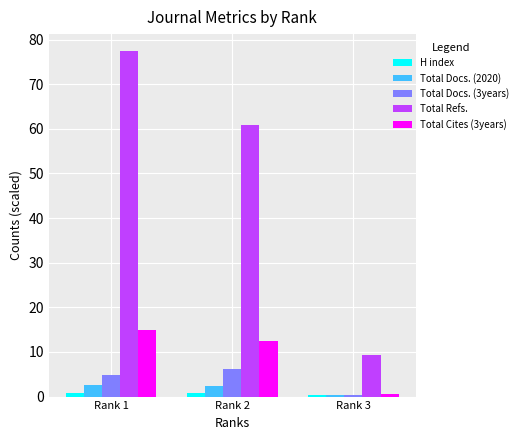

How many data points in Total Docs. (3years) are less than 4?

1